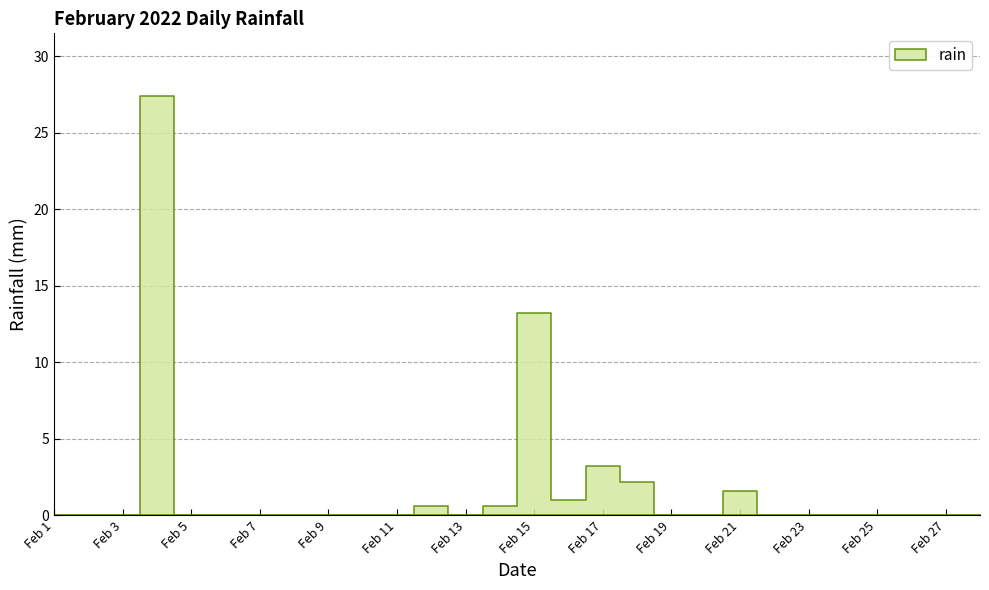

What is the sum of all values?

49.8